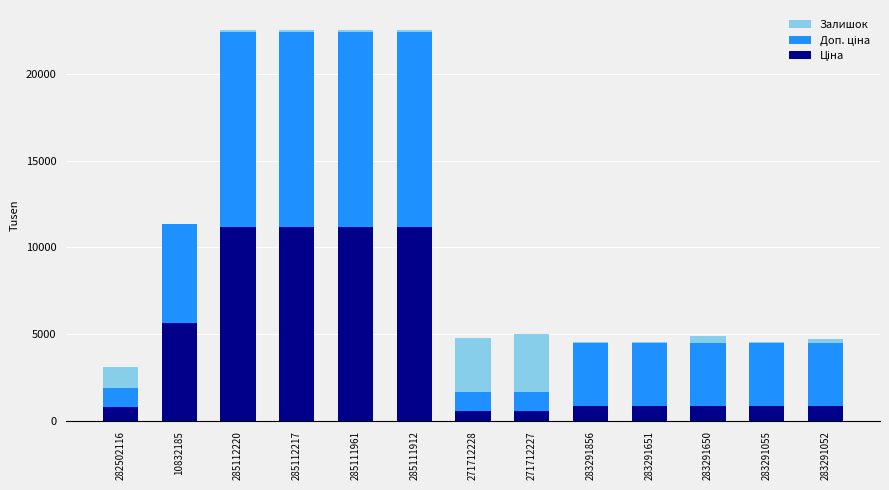

How many data points does each series have?

13